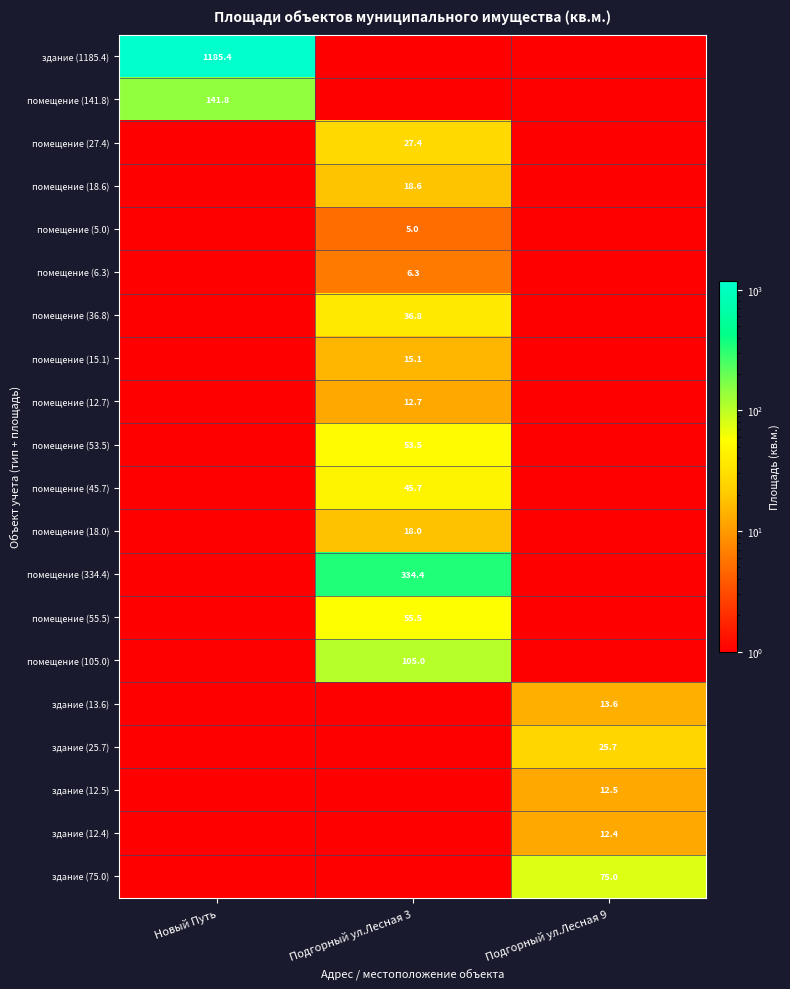

True or false: помещение (334.4) has a value of 334.4 at Подгорный ул.Лесная 3.

True